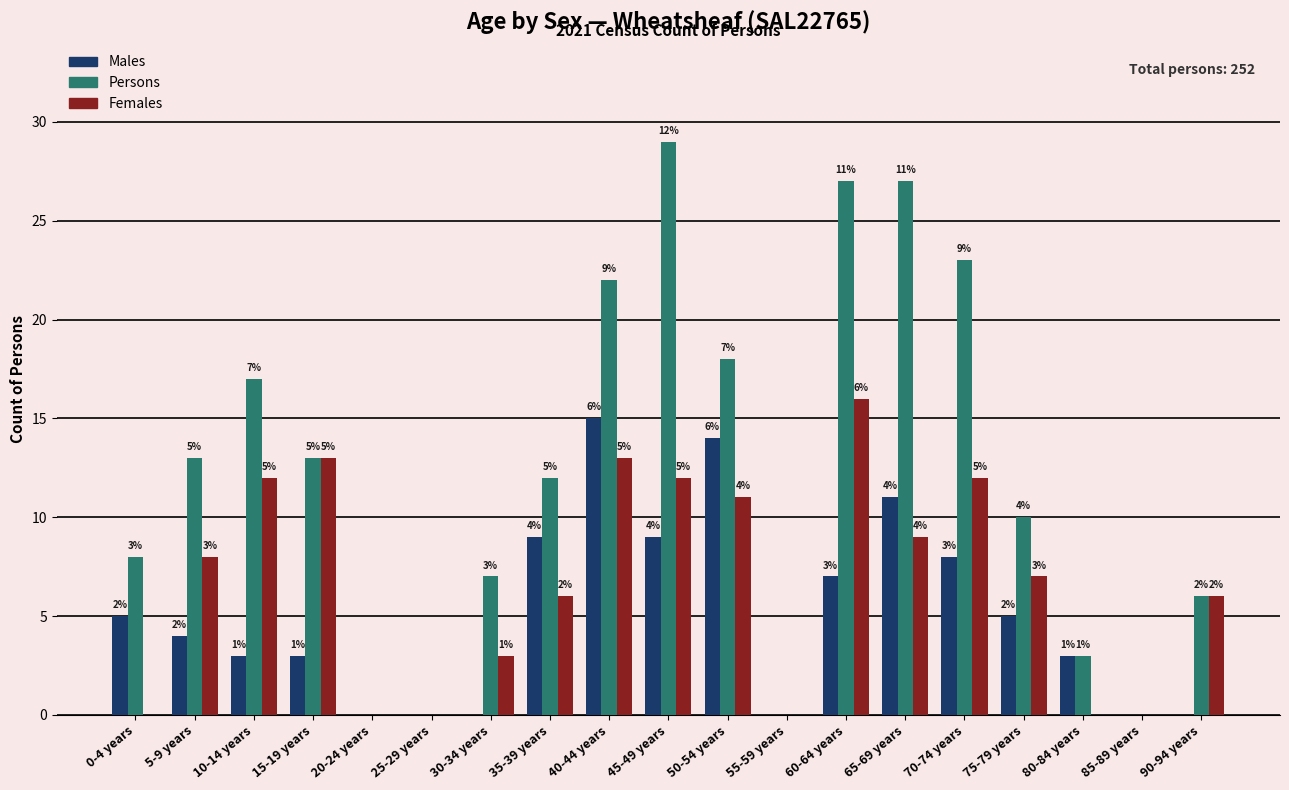

What is the maximum value shown in the chart?

29